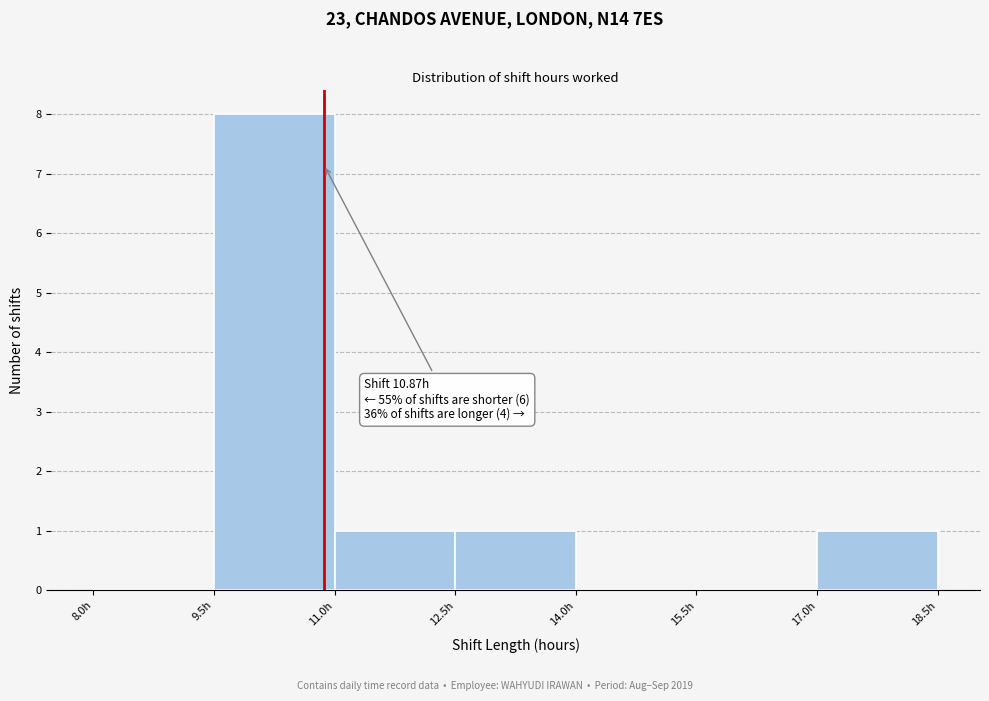

Over which range of the x-axis is the bar tallest?

9.5 to 11.0